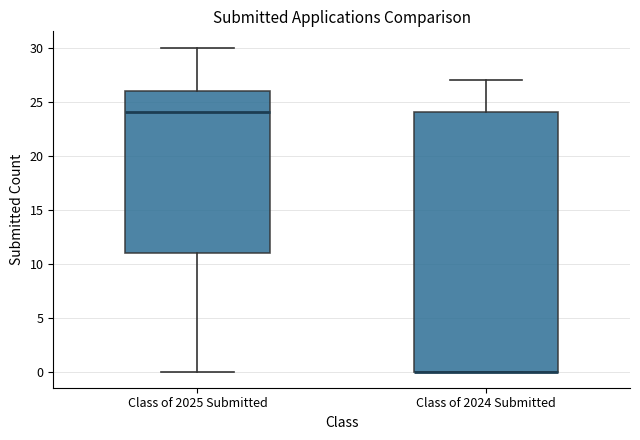

Where does the median line of the box for Class of 2025 Submitted sit on the y-axis? The values are not printed on the chart, so give them approximately, as read against the axis.

24